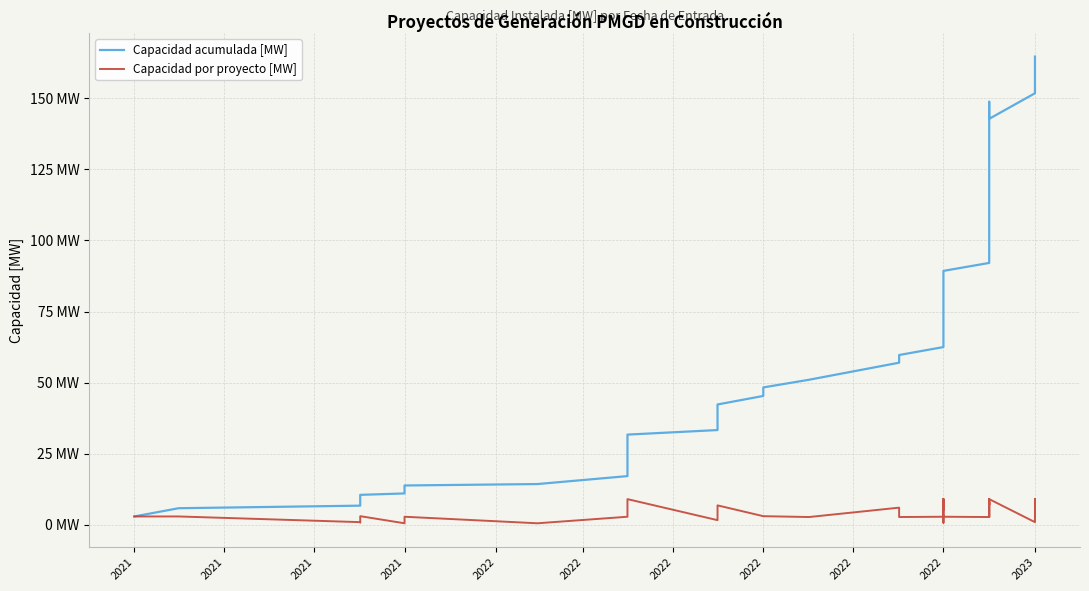

What is the difference between the highest and lowest values at 2022?

42.3